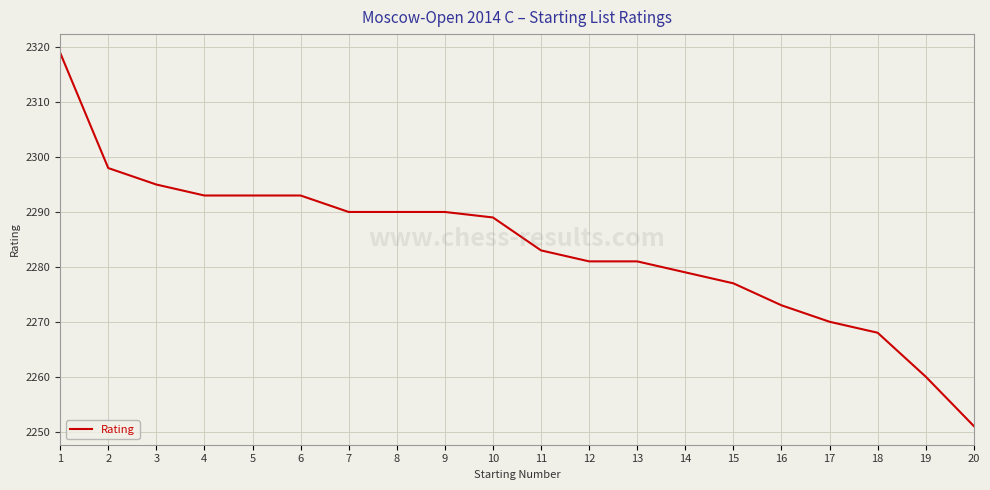

Approximately how many times larger is the value at 17 compared to 3?

1.0